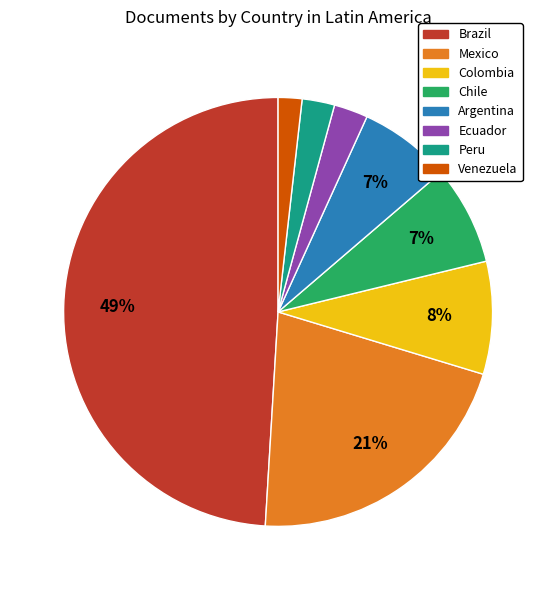

What is the largest slice in the pie chart?

Brazil